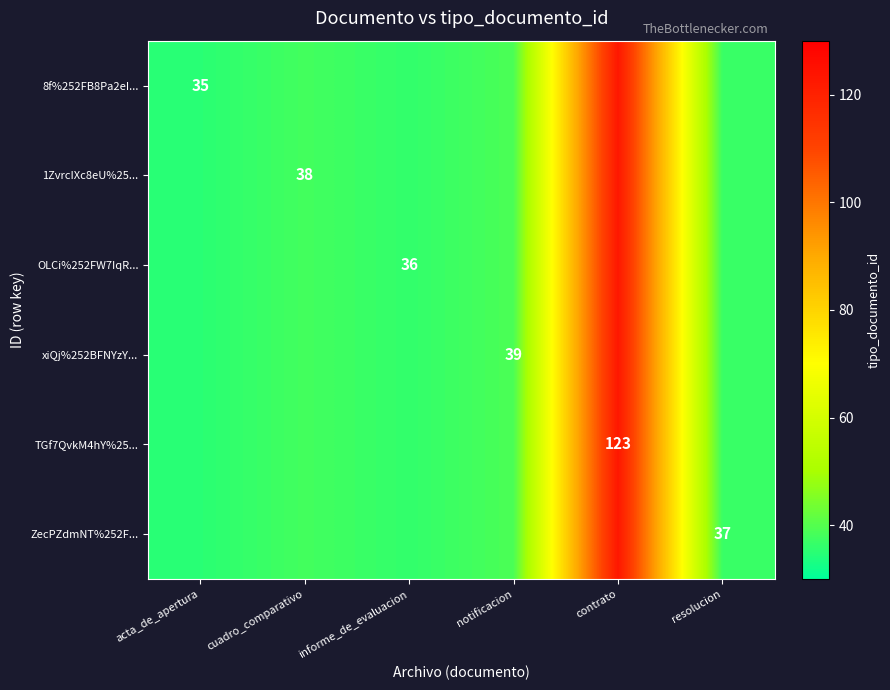

Is it true that 8f%252FB8Pa2eI... equals 63 at acta_de_apertura?

False